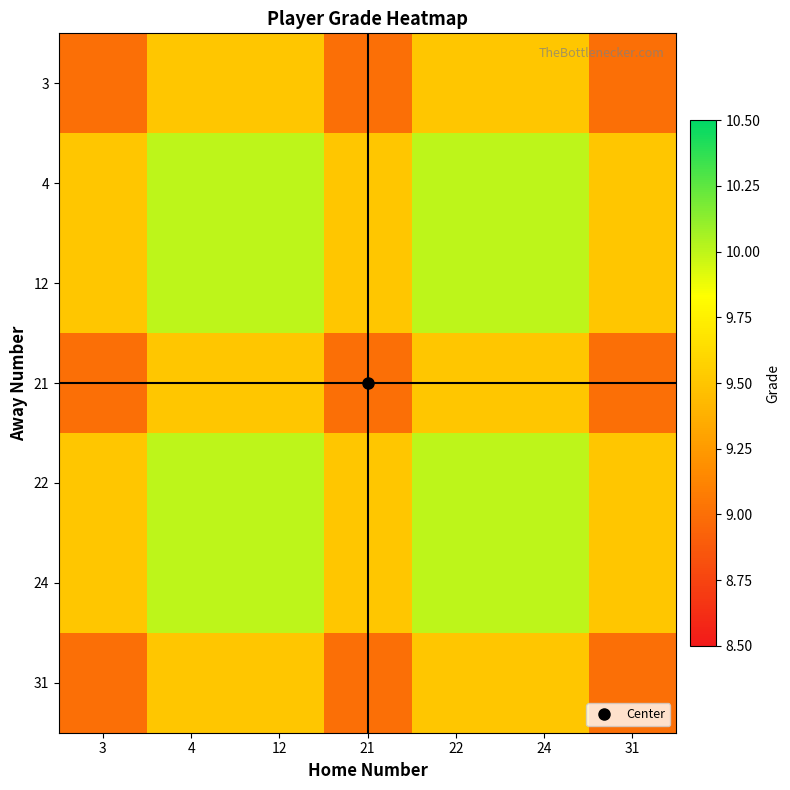

Reading left to right, list all the values displayed in this chart.

3: 3=9.0	4=9.5	12=9.5	21=9.0	22=9.5	24=9.5	31=9.0
4: 3=9.5	4=10.0	12=10.0	21=9.5	22=10.0	24=10.0	31=9.5
12: 3=9.5	4=10.0	12=10.0	21=9.5	22=10.0	24=10.0	31=9.5
21: 3=9.0	4=9.5	12=9.5	21=9.0	22=9.5	24=9.5	31=9.0
22: 3=9.5	4=10.0	12=10.0	21=9.5	22=10.0	24=10.0	31=9.5
24: 3=9.5	4=10.0	12=10.0	21=9.5	22=10.0	24=10.0	31=9.5
31: 3=9.0	4=9.5	12=9.5	21=9.0	22=9.5	24=9.5	31=9.0